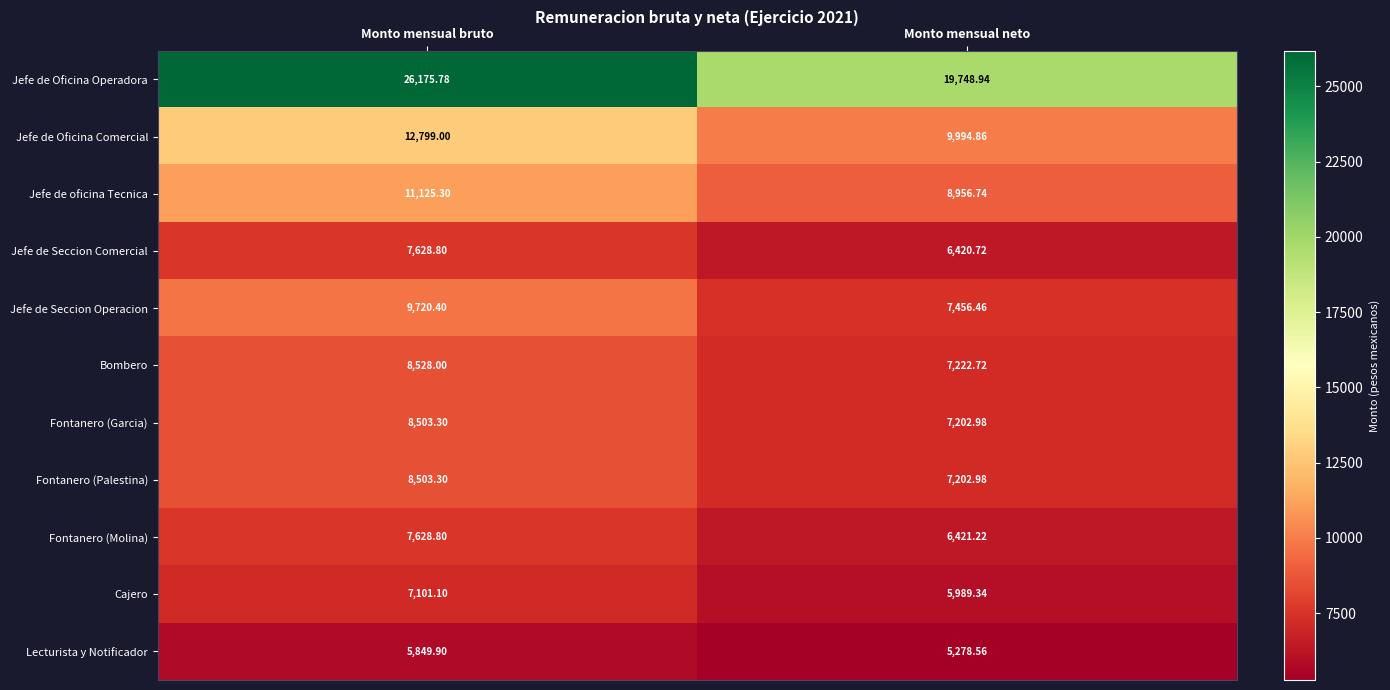

List the labels in order of Fontanero (Garcia) value, smallest first.

Monto mensual neto, Monto mensual bruto